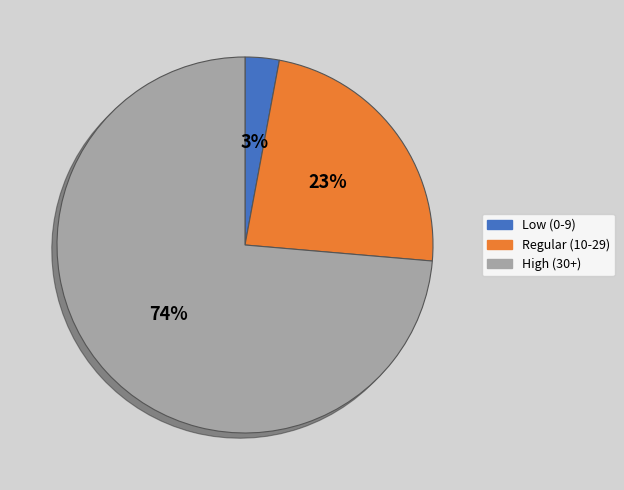

Which slice is the smallest?

Low (0-9)